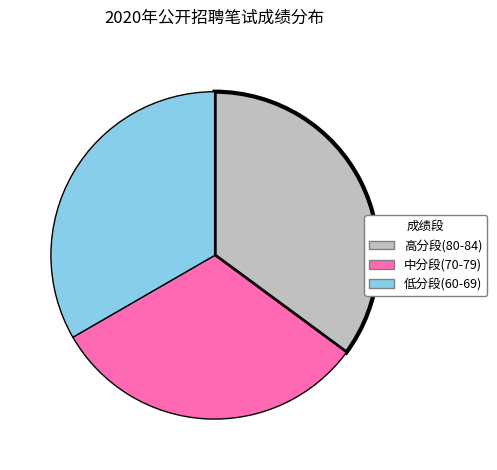

What is the ratio of the value at 低分段(60-69) to the value at 中分段(70-79)?

1.1